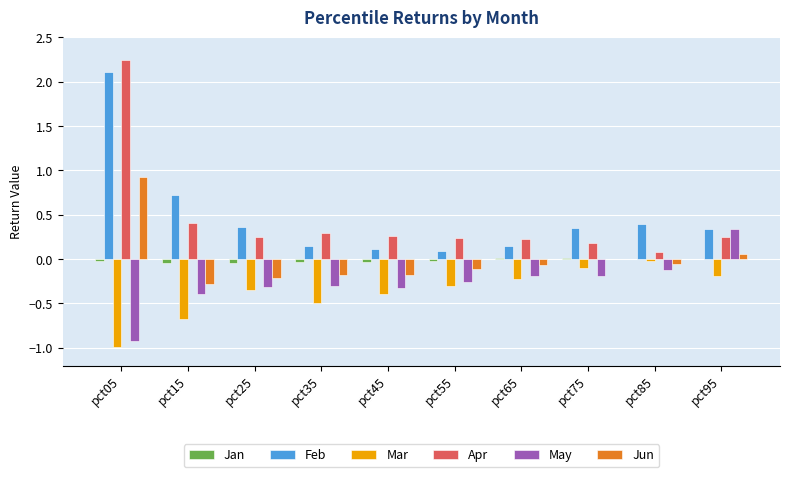

How many categories are shown in the chart?

10